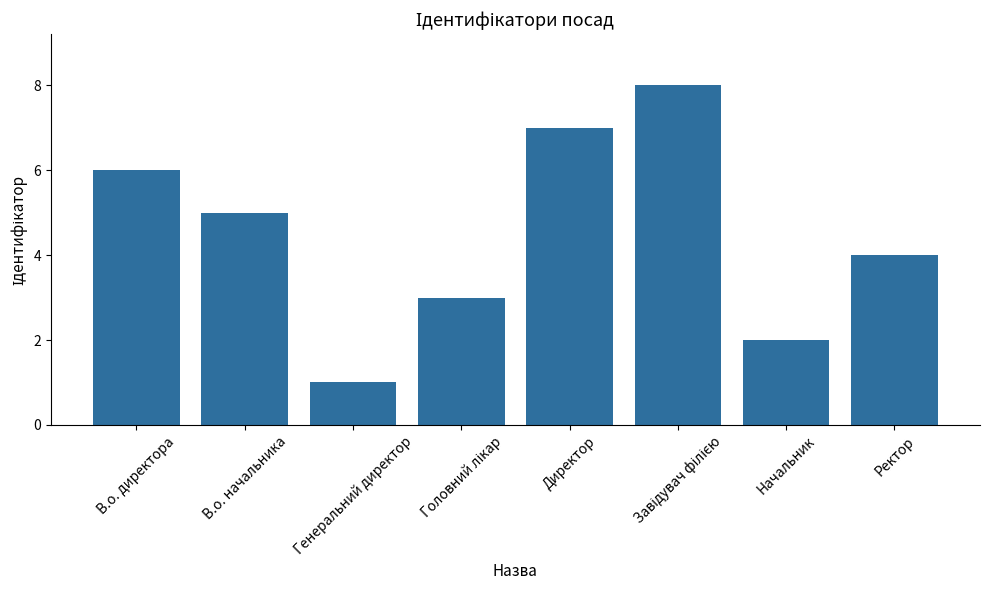

At which label is the value closest to 4?

Ректор